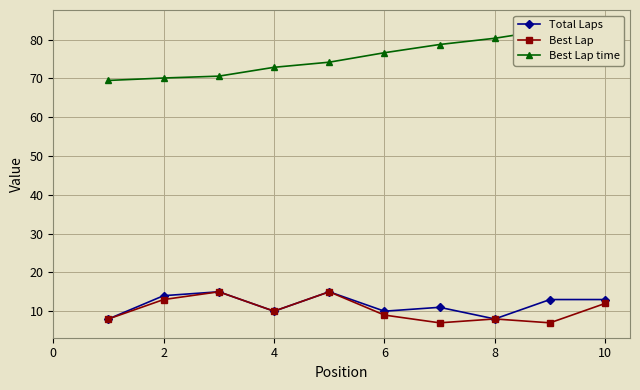

What are all the series names shown in the legend?

Total Laps, Best Lap, Best Lap time